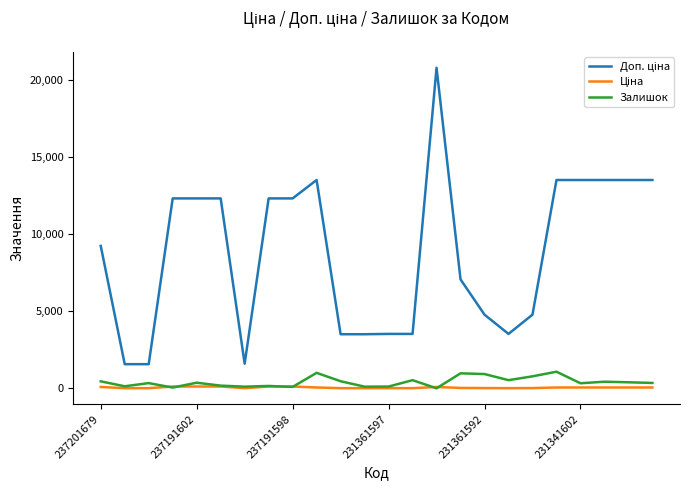

What is the maximum value for Залишок?

1082.0